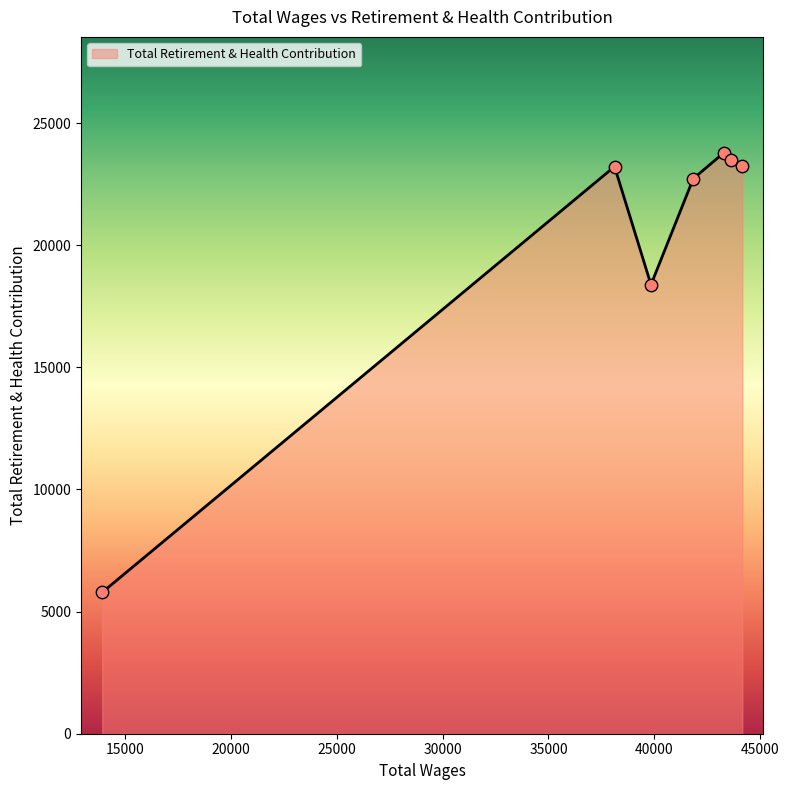

What is the maximum value shown in the chart?

23772